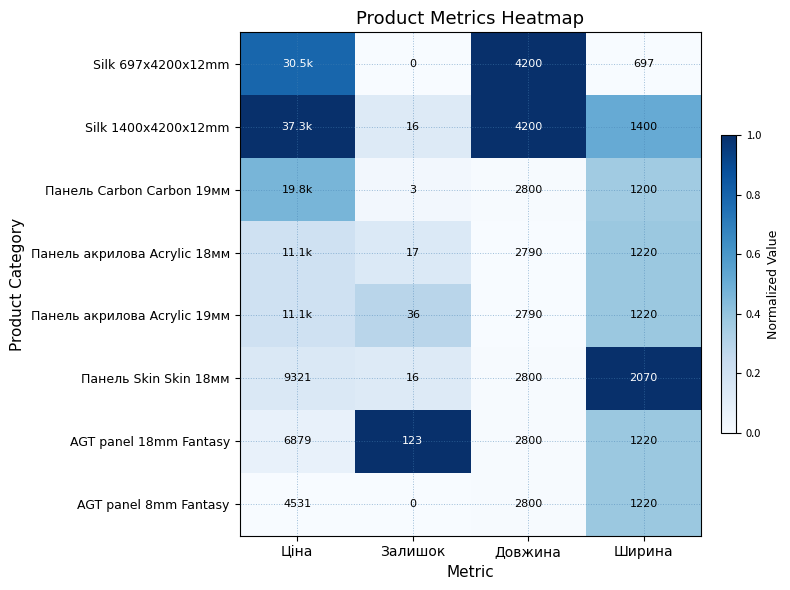

Which label corresponds to the smallest value in the chart?

Залишок